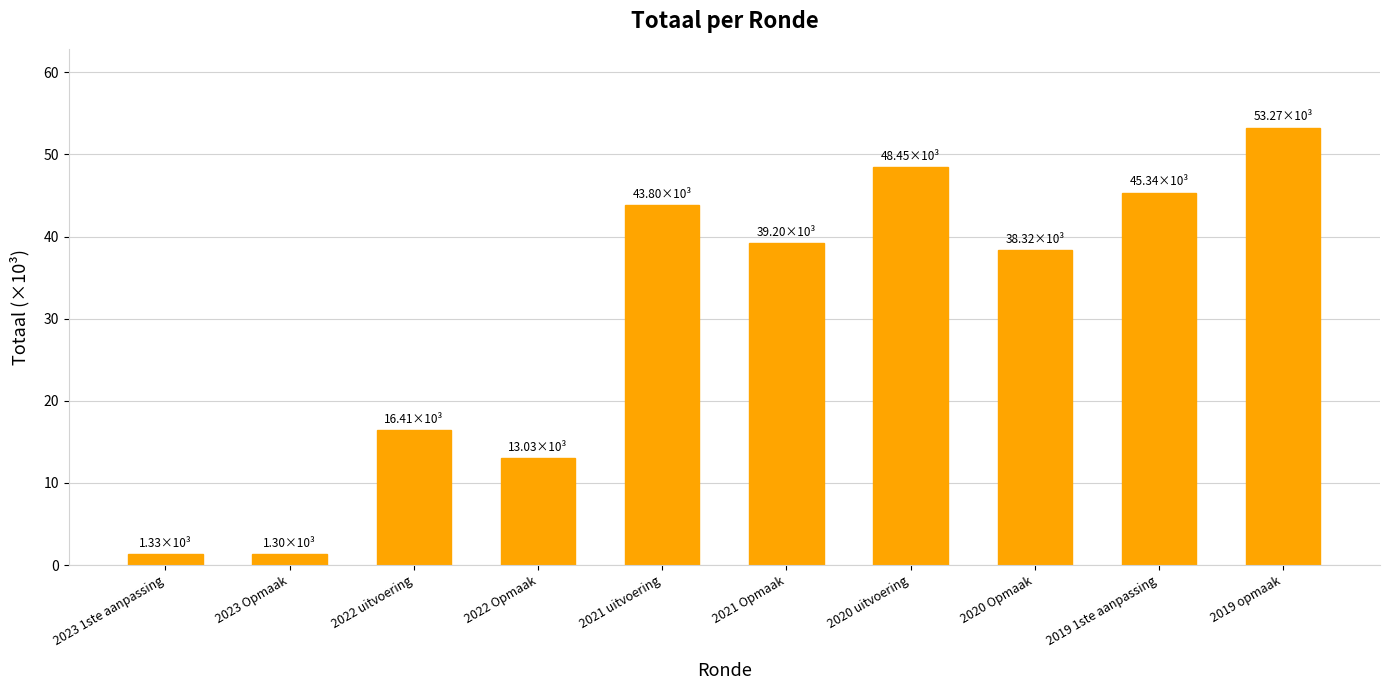

Reading right to left, transcribe all the data shown in this chart.

2019 opmaak=53267	2019 1ste aanpassing=45337	2020 Opmaak=38322	2020 uitvoering=48454	2021 Opmaak=39204	2021 uitvoering=43797	2022 Opmaak=13032	2022 uitvoering=16407	2023 Opmaak=1298	2023 1ste aanpassing=1331